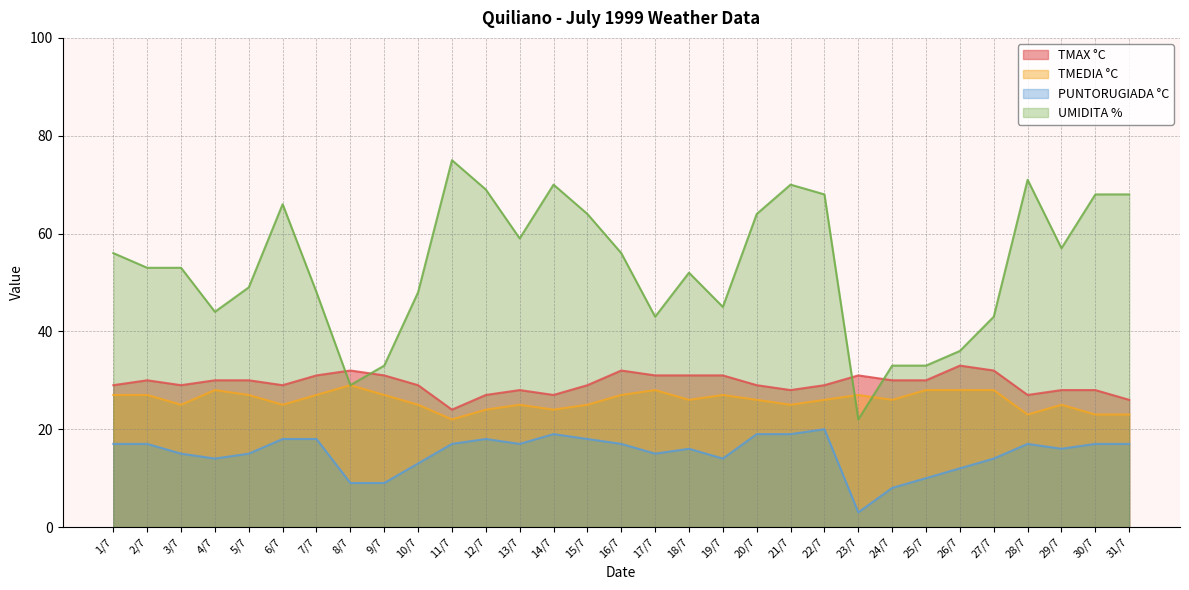

Is it true that PUNTORUGIADA °C equals 14 at 19/7?

True